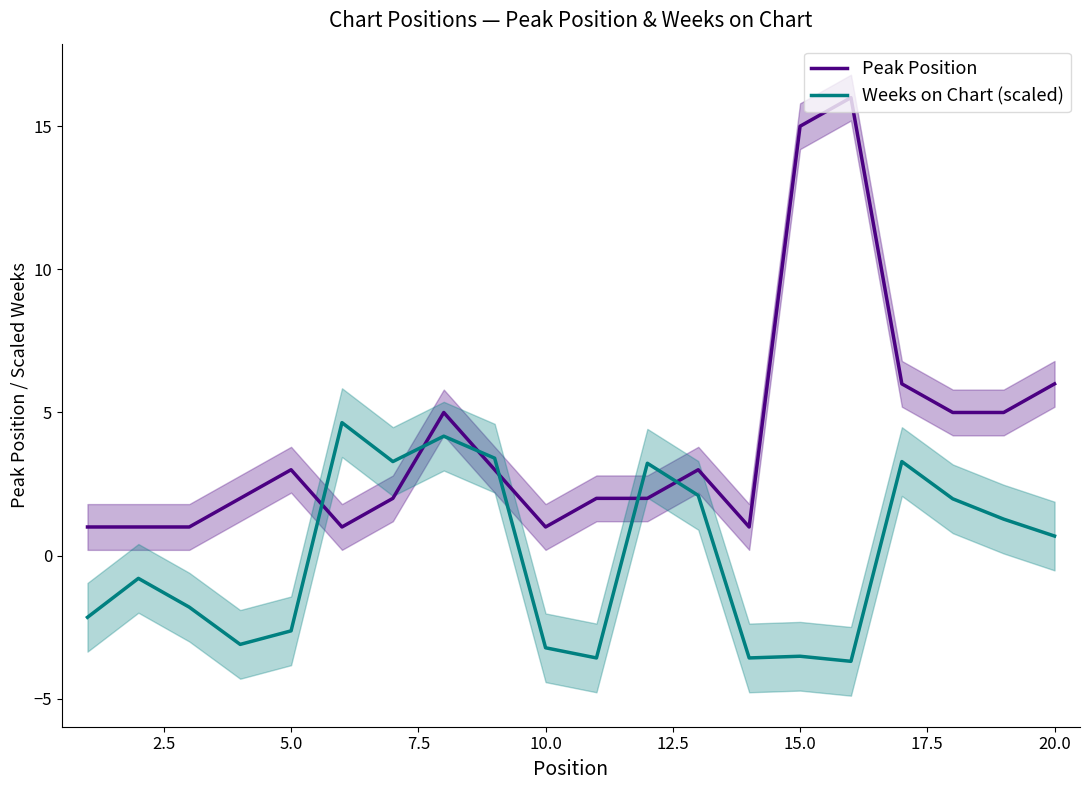

What is the value of the Peak Position point at the 20th from the left?

6.0